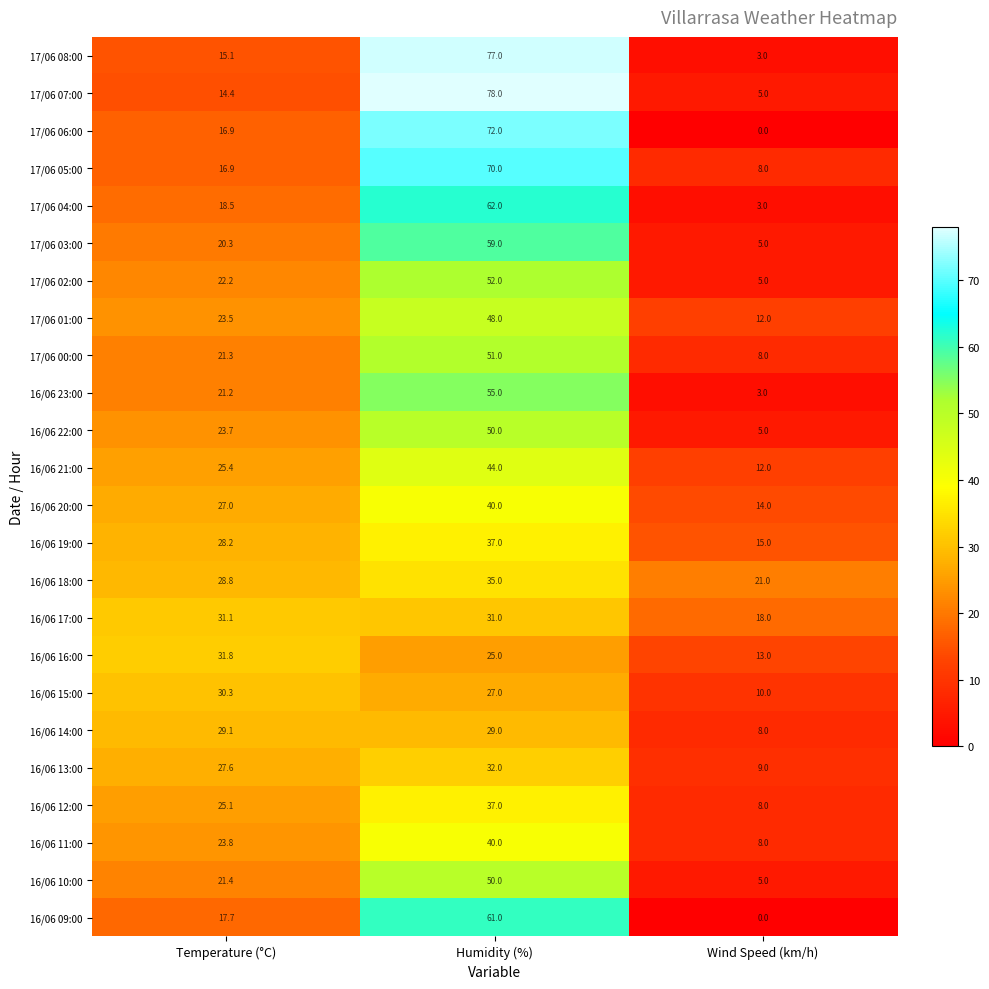

At which category is the sum across all series the highest?

Humidity (%)